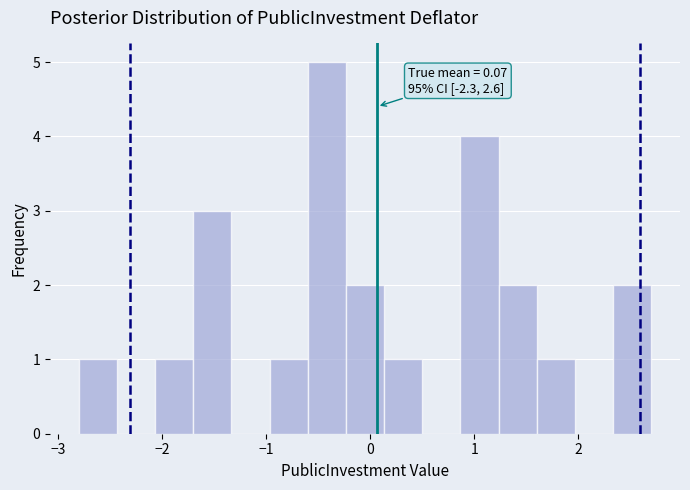

Read against the x-axis, roughly where is the centre of the tallest bar?

-0.4